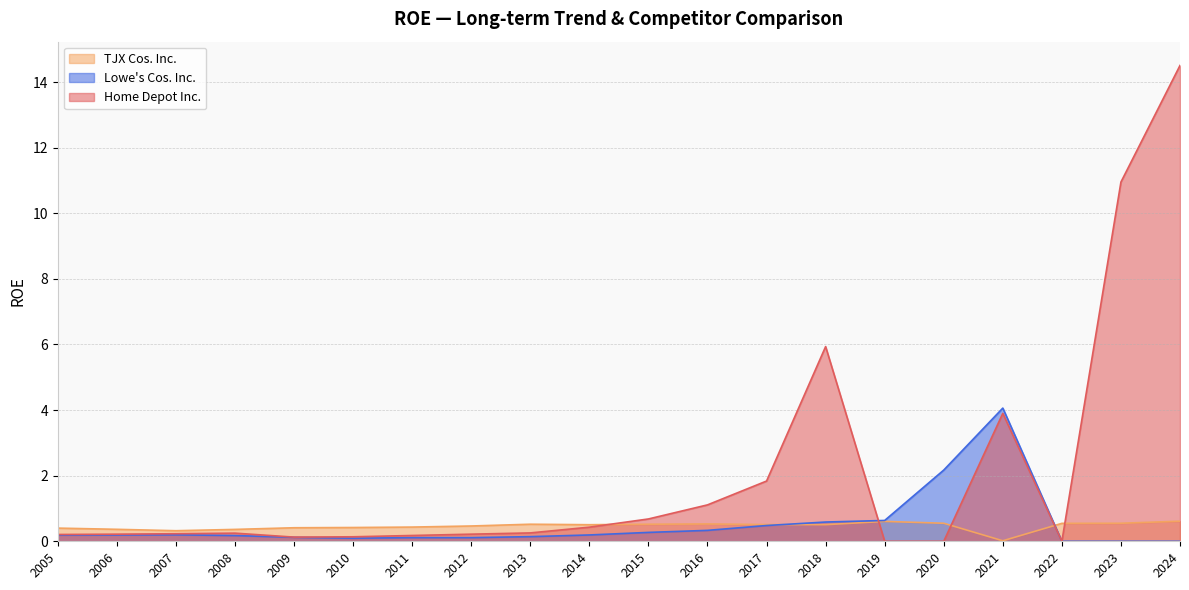

What value does the Lowe's Cos. Inc. series have at 2009?

0.1